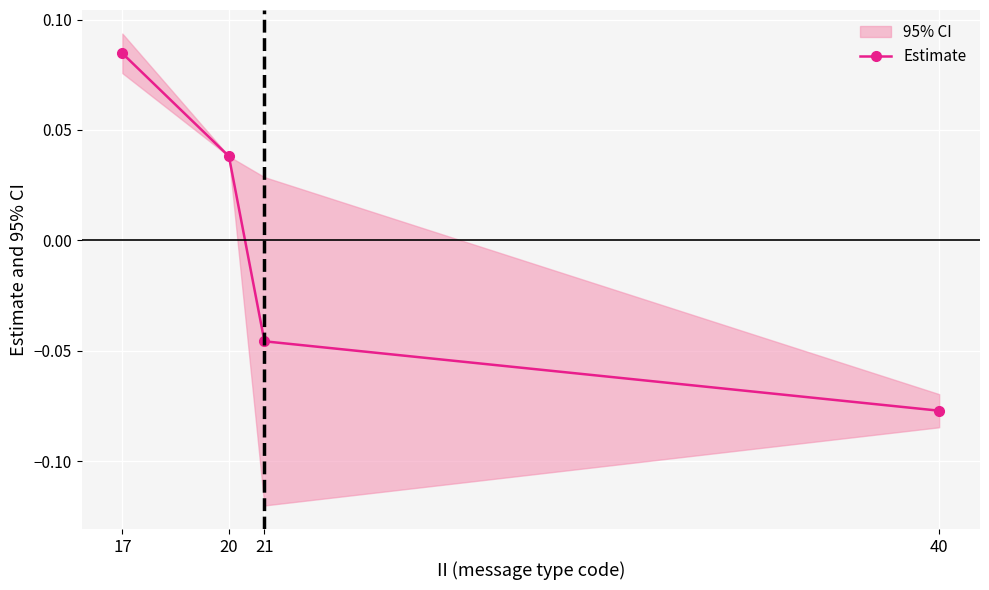

What is the smallest value displayed?

-0.1